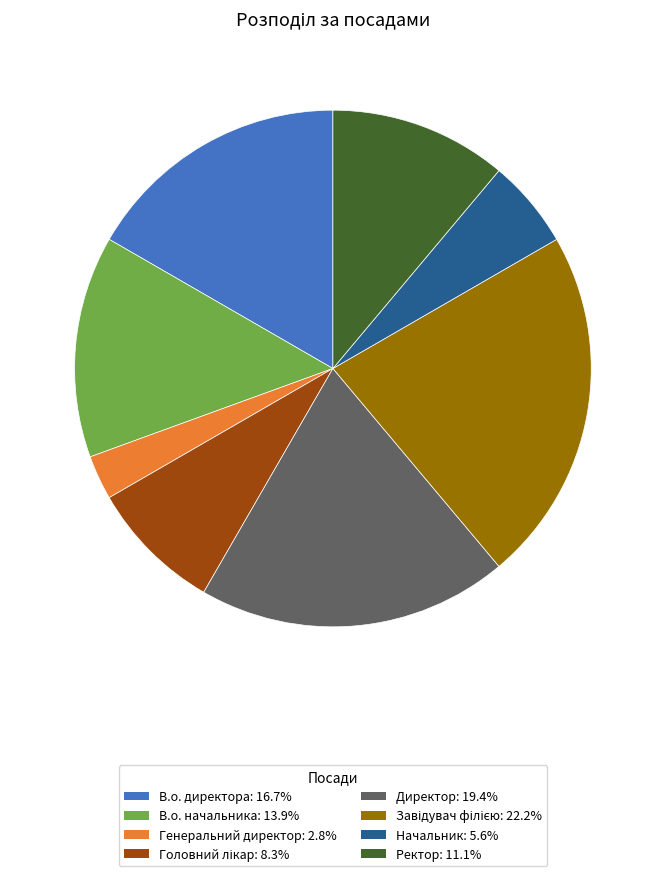

What is the ratio of the value at Ректор to the value at Директор?

0.6